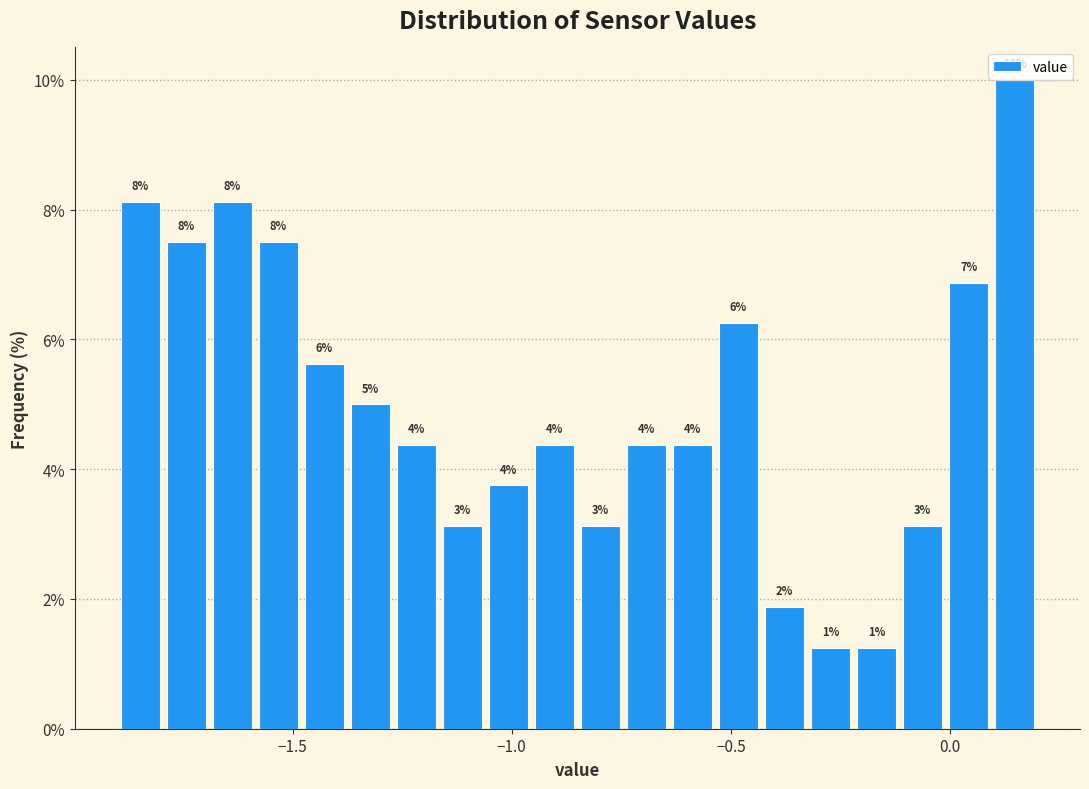

Read against the x-axis, roughly where is the centre of the tallest bar?

0.15